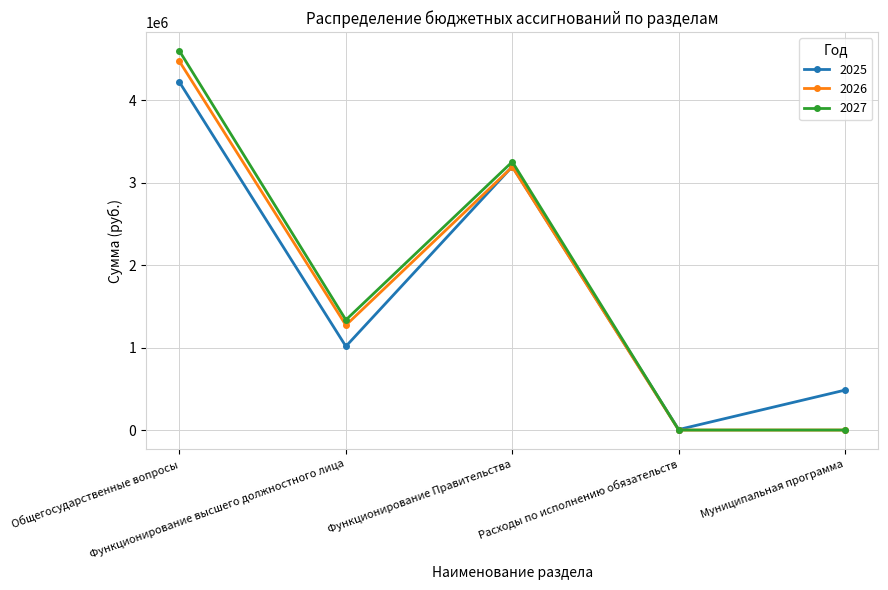

What is the sum of all 2027 values?

9191332.0